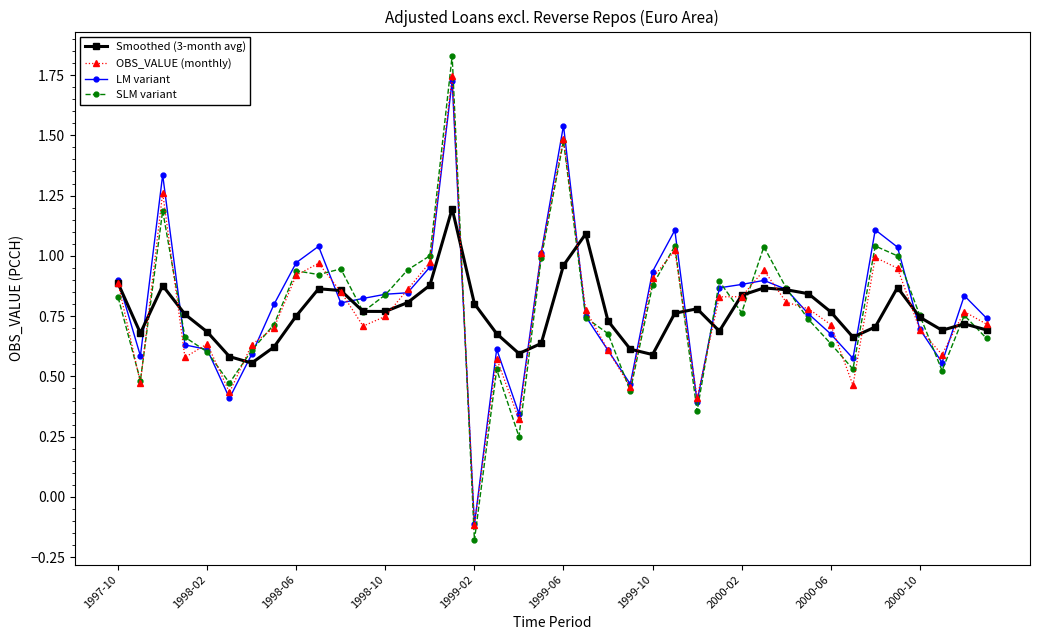

True or false: OBS_VALUE (monthly) has more than 2 interior local peaks.

True